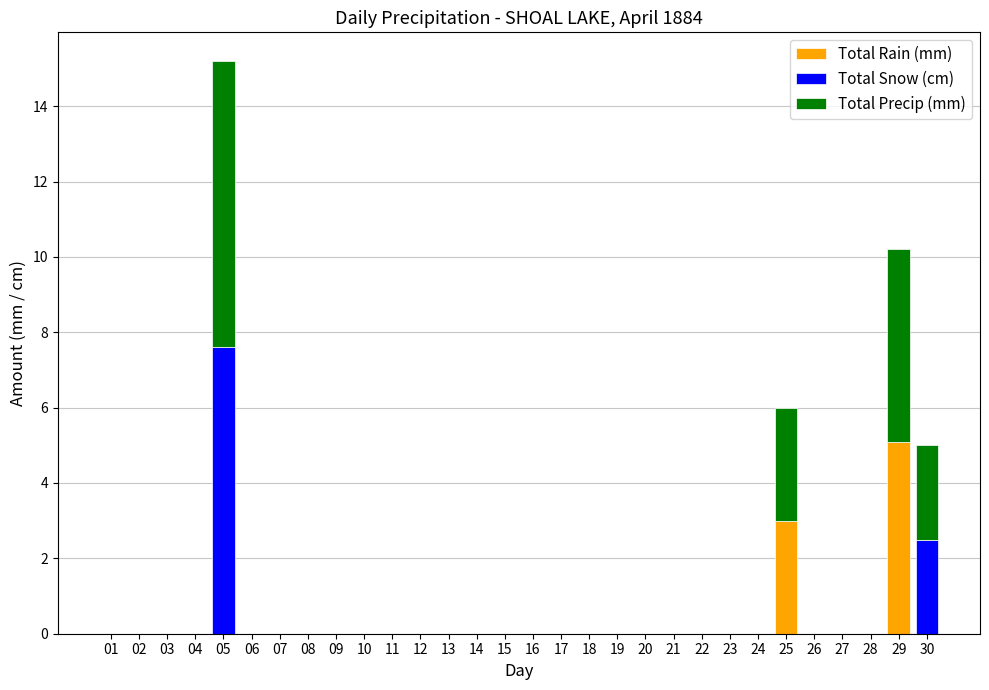

Which category has the highest value in the Total Rain (mm) series?

29